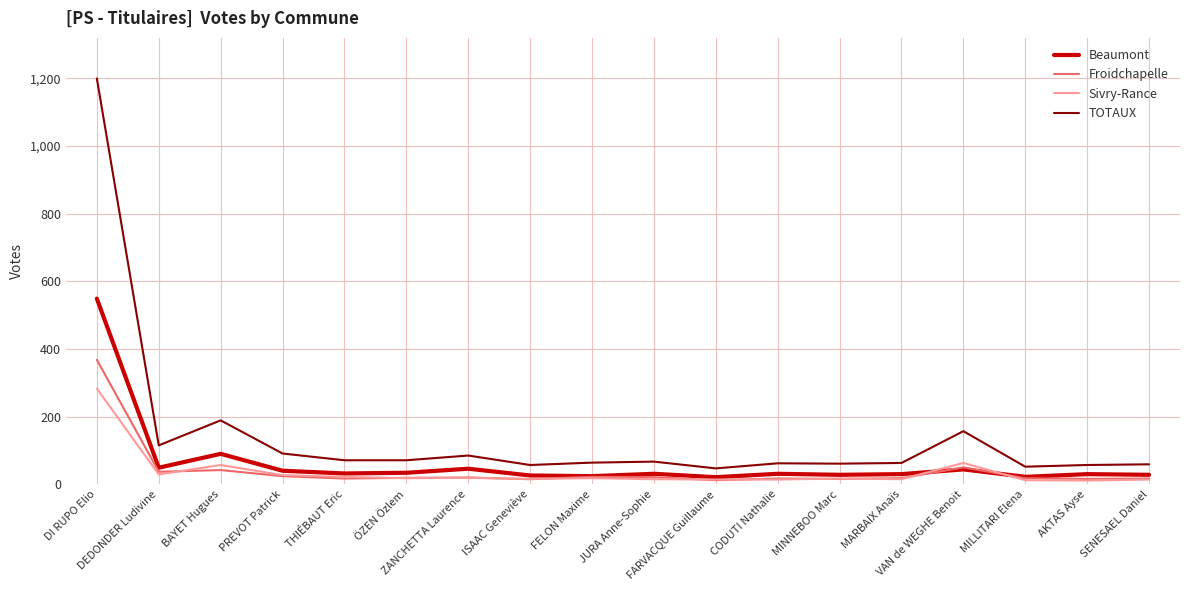

Does the chart display data point markers on the line(s)?

No